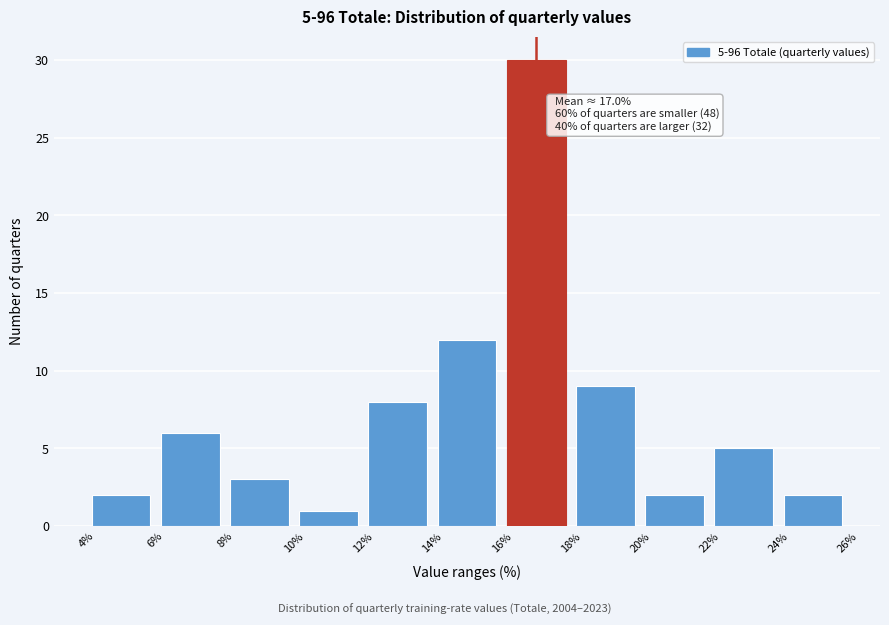

Which range on the x-axis has the tallest bar?

16% to 18%